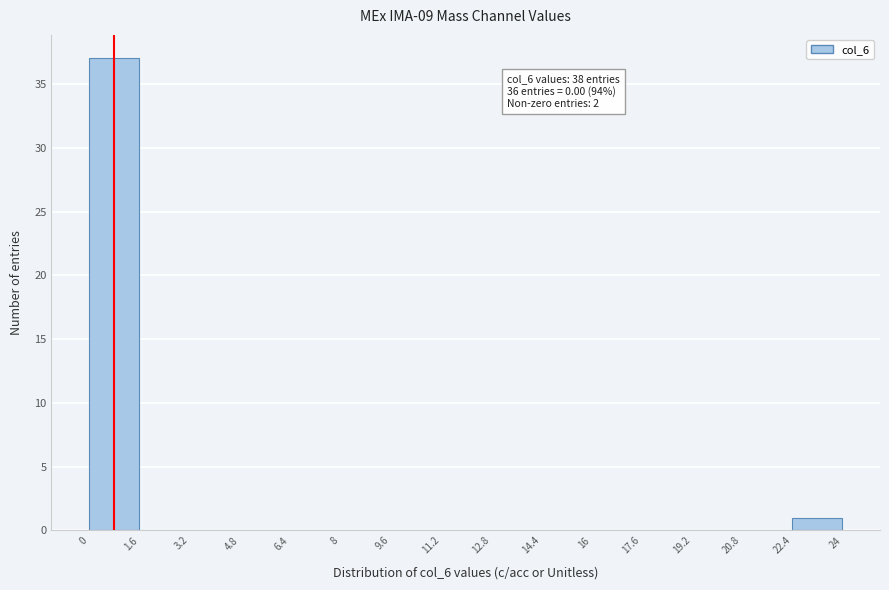

Over which range of the x-axis is the bar tallest?

0 to 1.6